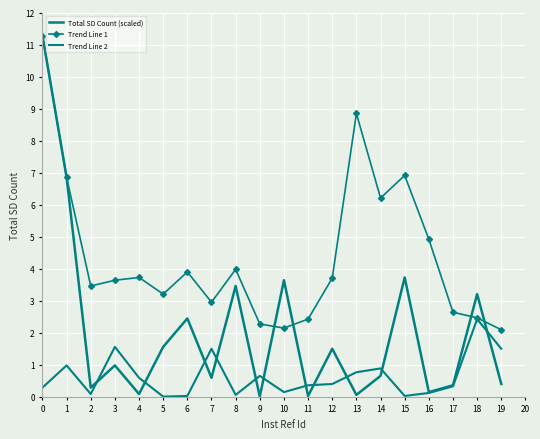

List the series in order of their overall mean, lowest first.

Trend Line 2, Total SD Count (scaled), Trend Line 1